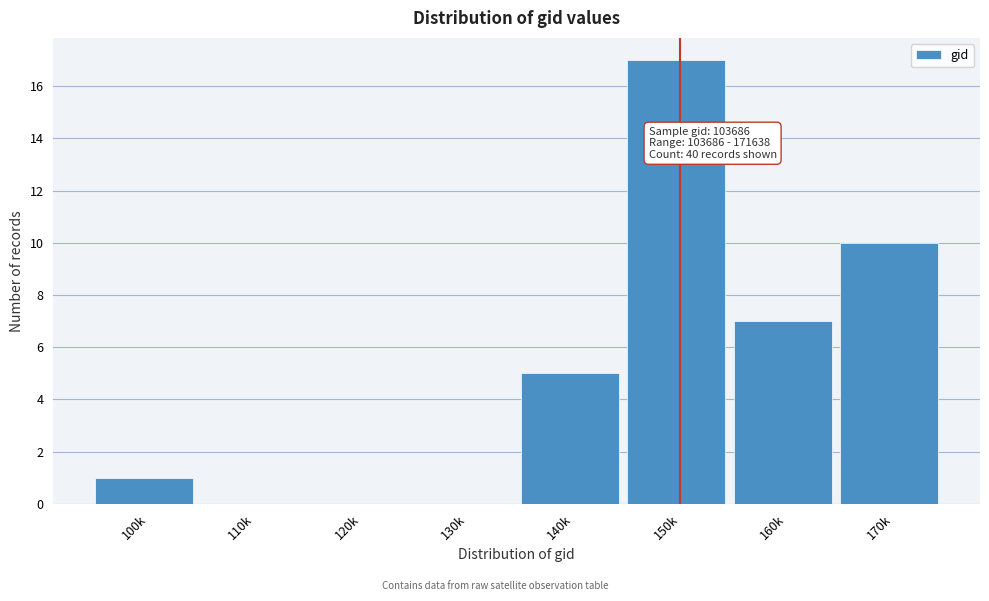

Reading left to right, list all the values displayed in this chart.

100k=1	110k=0	120k=0	130k=0	140k=5	150k=17	160k=7	170k=10